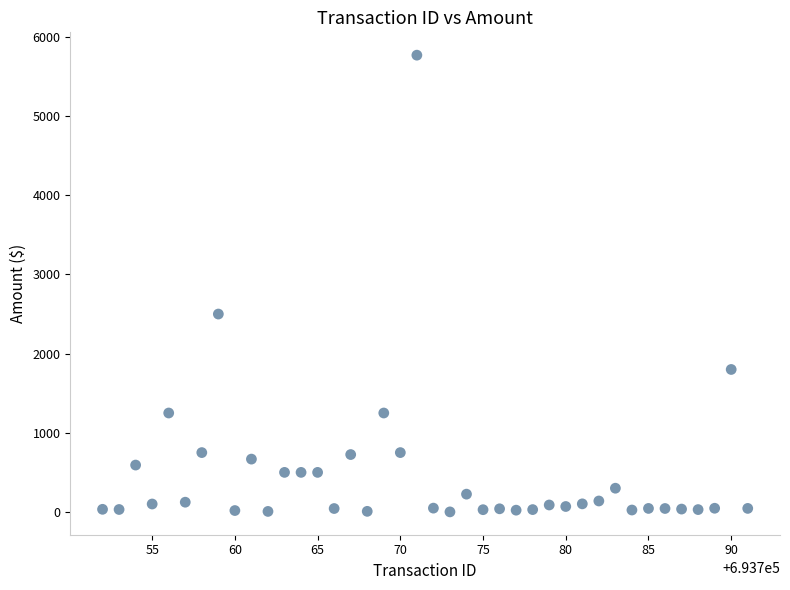

What is the range of Y values (max minus min)?

5769.0